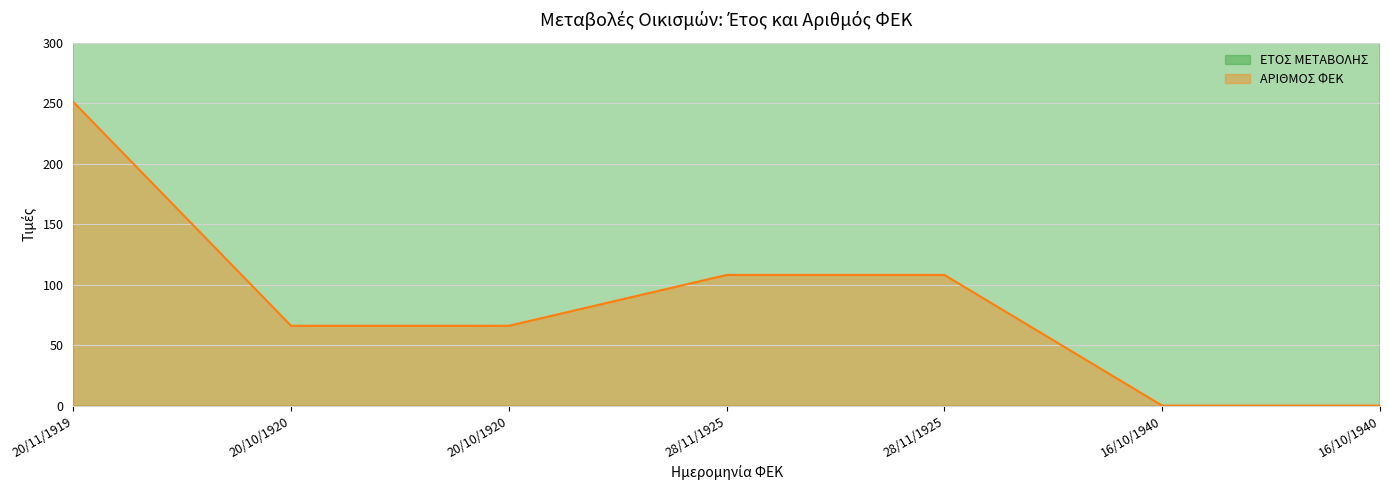

How many lines are shown in the chart?

2